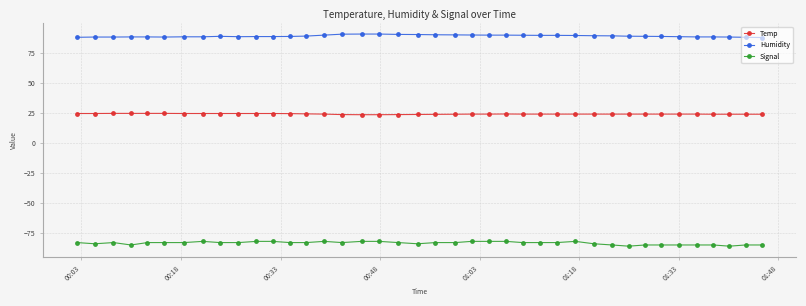

What is the minimum value for Humidity?

88.1